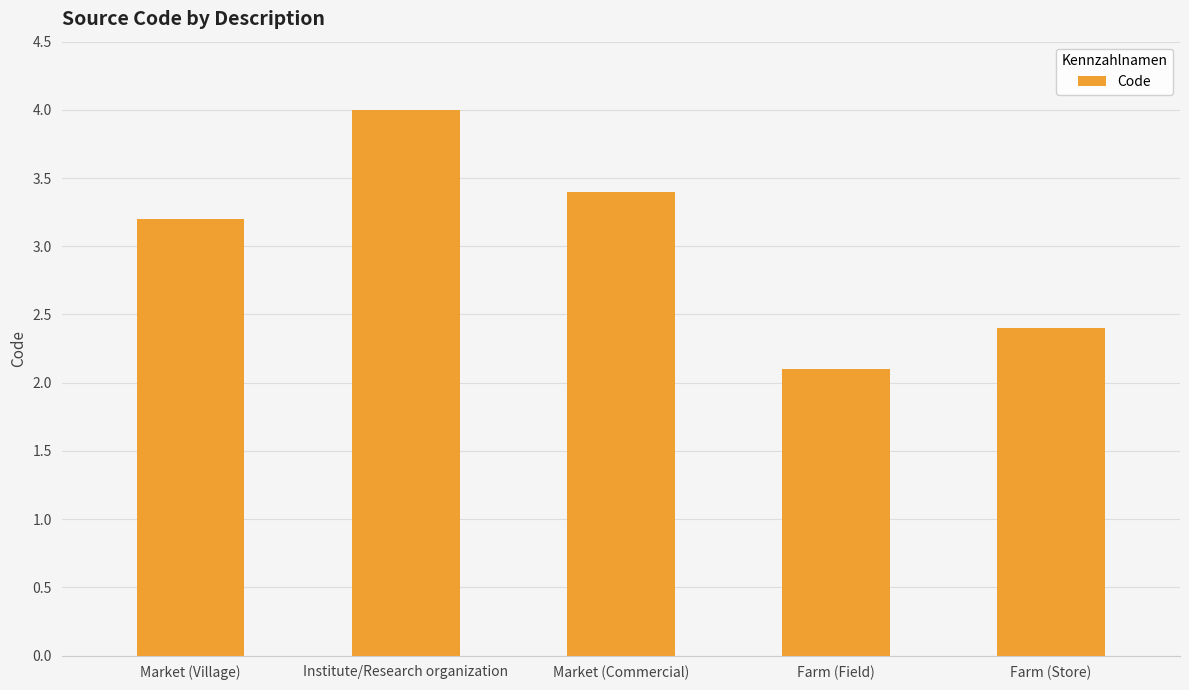

What value does the data have at Farm (Store)?

2.4